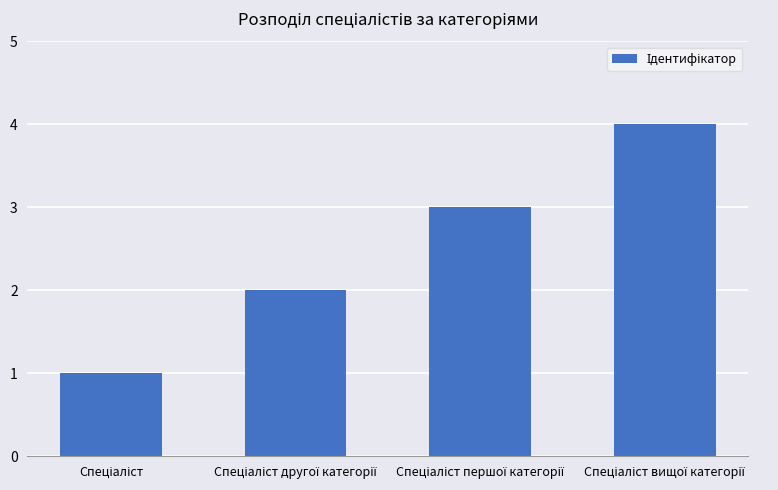

Reading left to right, transcribe all the data shown in this chart.

1	2	3	4